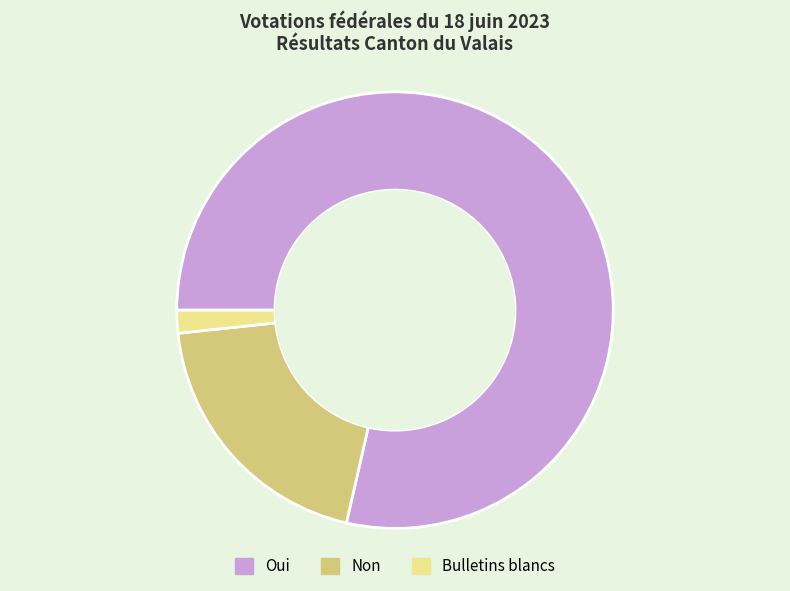

The Bulletins blancs slice represents 2% of the pie. True or false?

True